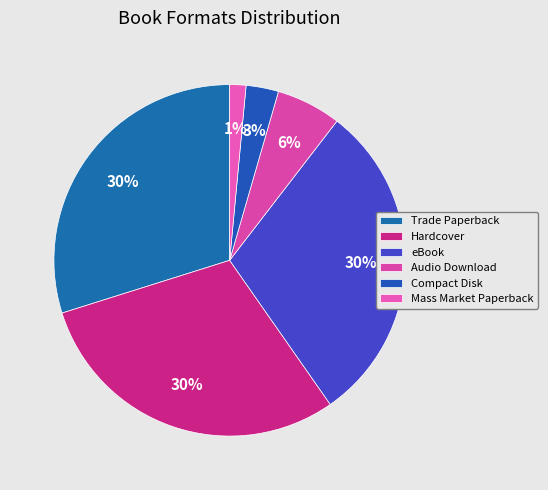

What percentage is the Compact Disk slice, to the nearest percent?

3%